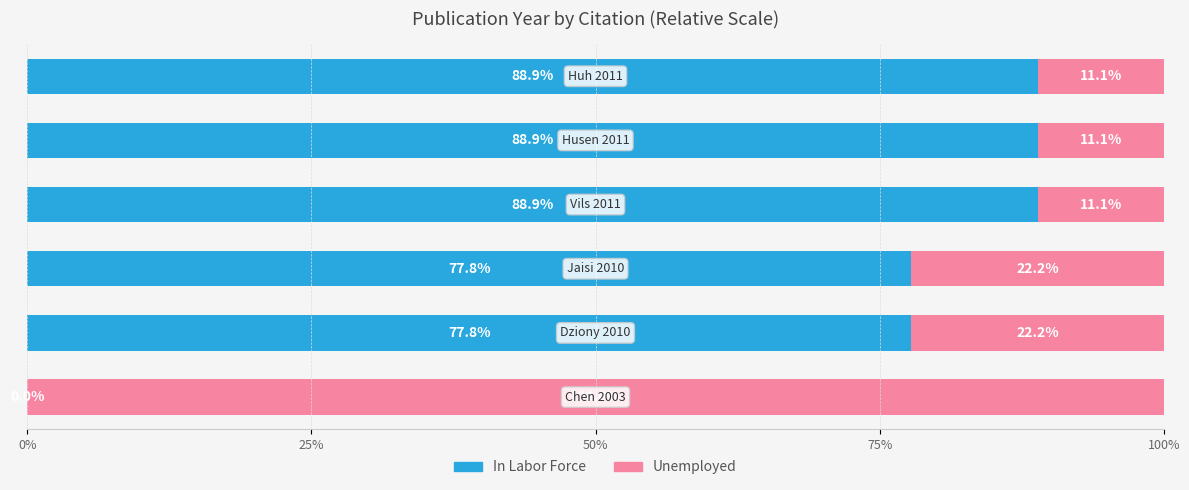

What is the maximum value for In Labor Force?

88.9